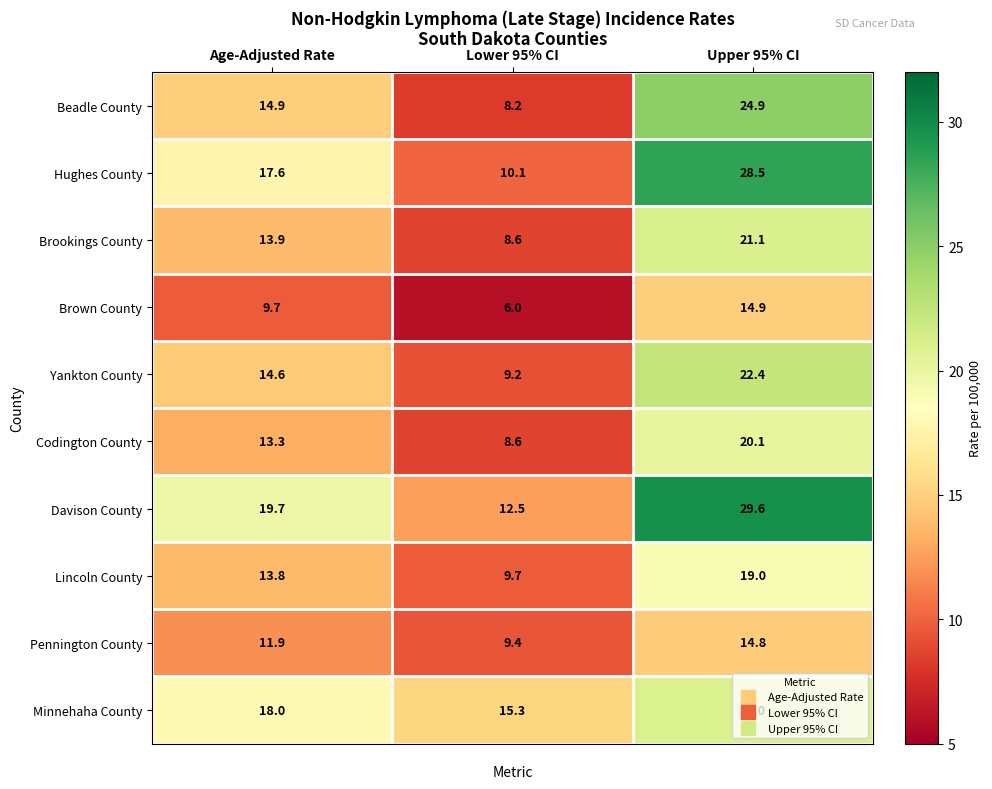

What is the highest value of the Brown County series?

14.9